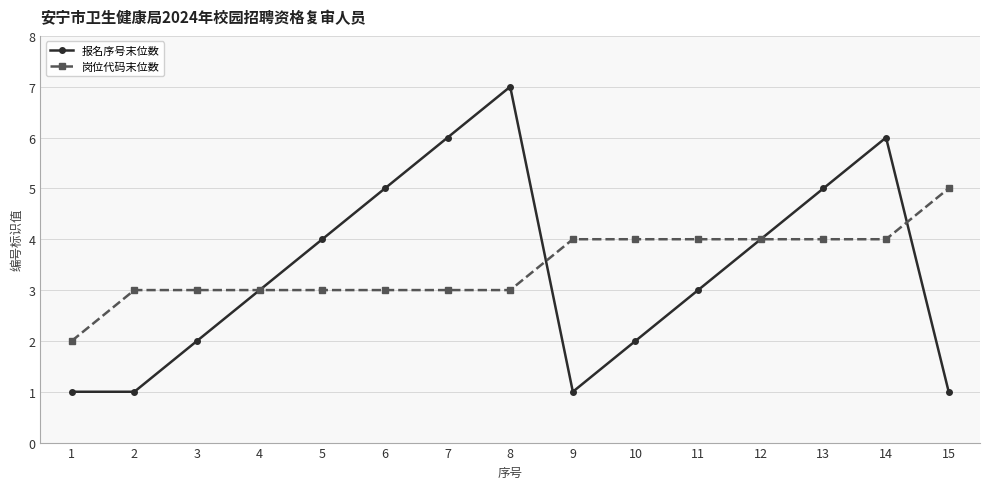

True or false: 报名序号末位数 and 岗位代码末位数 cross at least once.

True